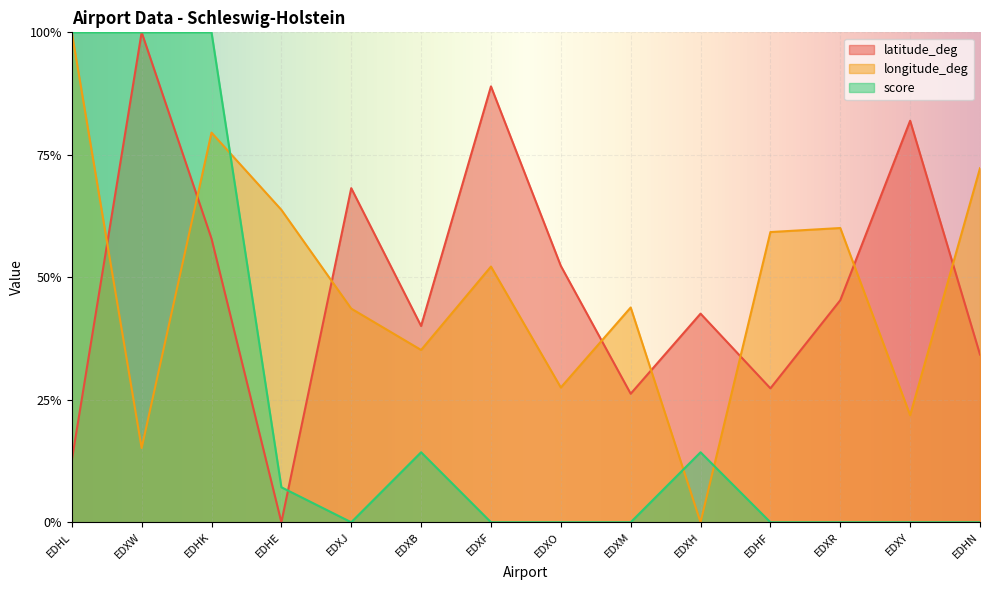

True or false: score has more than 0 points higher than both neighbors.

True